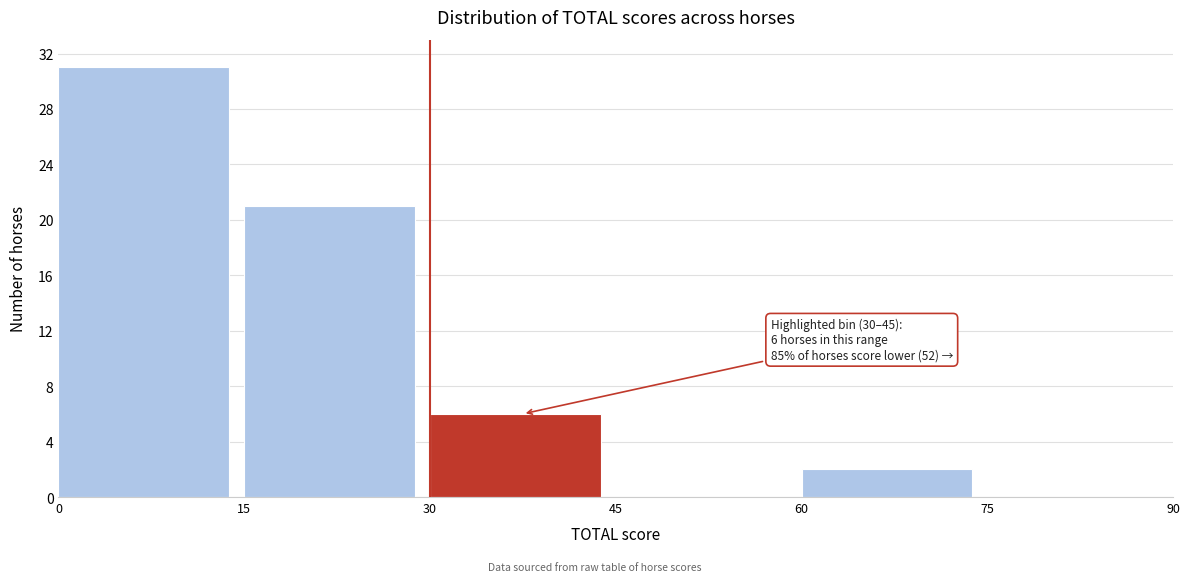

Over which range of the x-axis is the bar tallest?

0 to 15